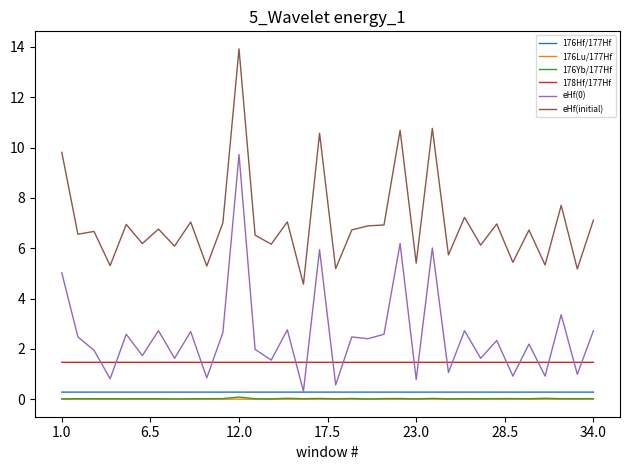

True or false: eHf(initial) and eHf(0) cross at least once.

False